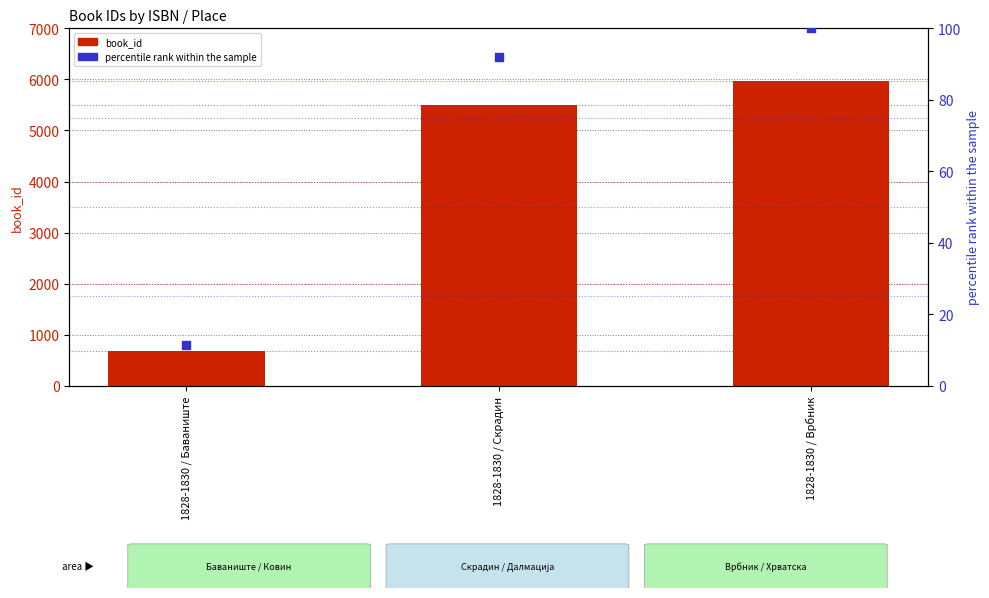

Which series contains the highest Y value?

book_id